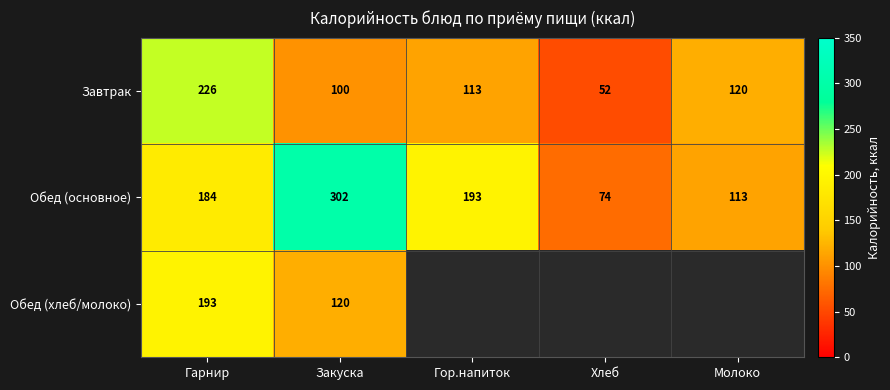

What is the difference between the second highest and minimum values in the Обед (основное) series?

119